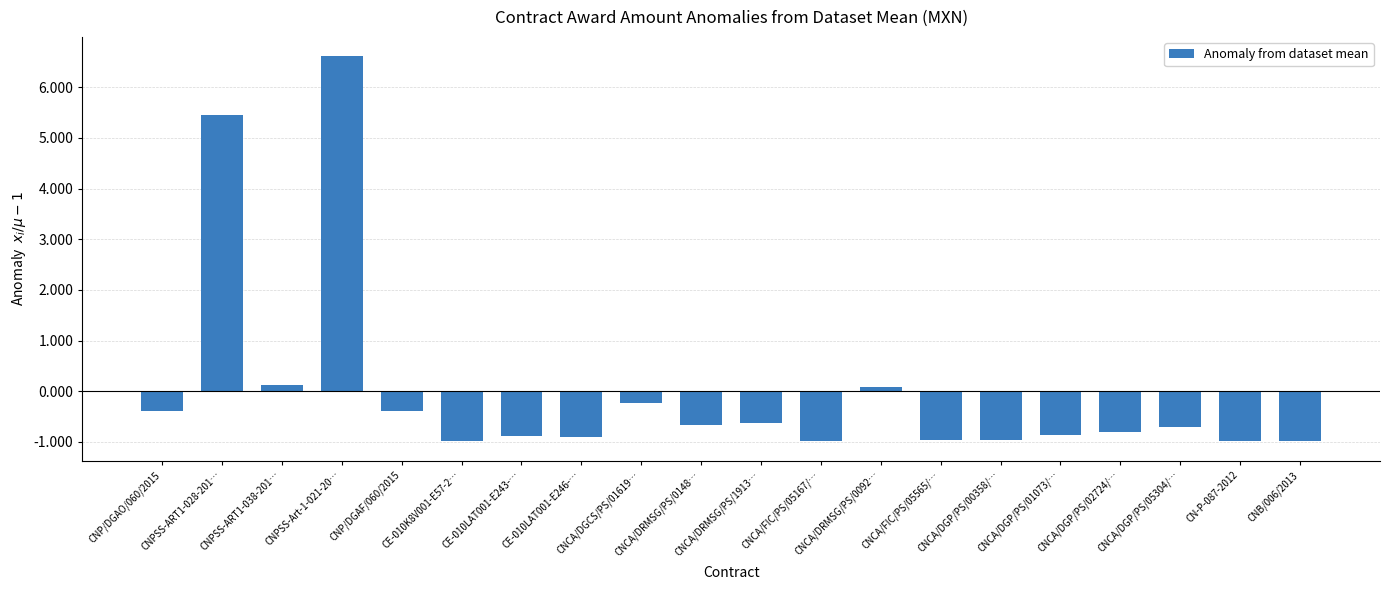

What is the smallest value displayed?

-1.0